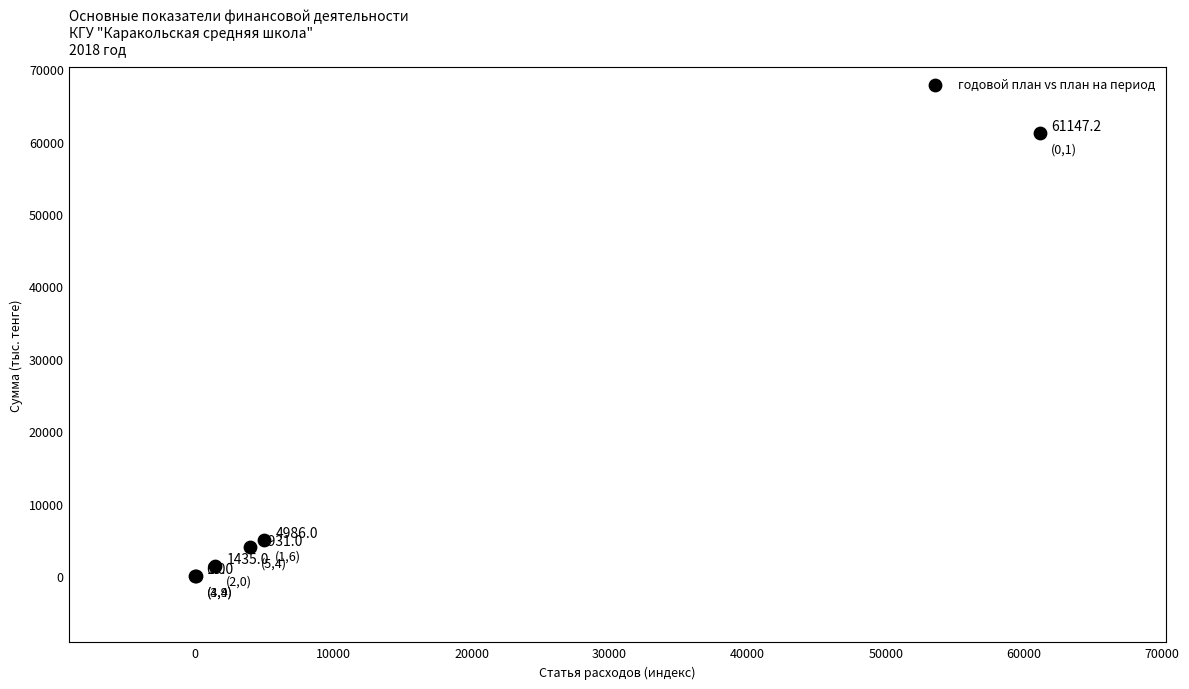

What Y value in the scatter plot is closest to 30573?

4986.0